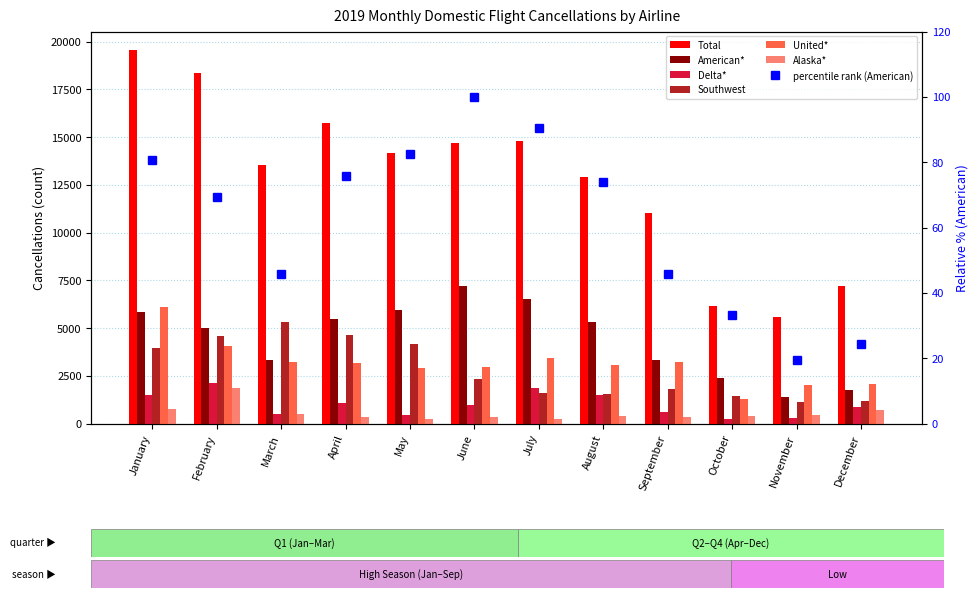

Is it true that Southwest equals 1781 at September?

True